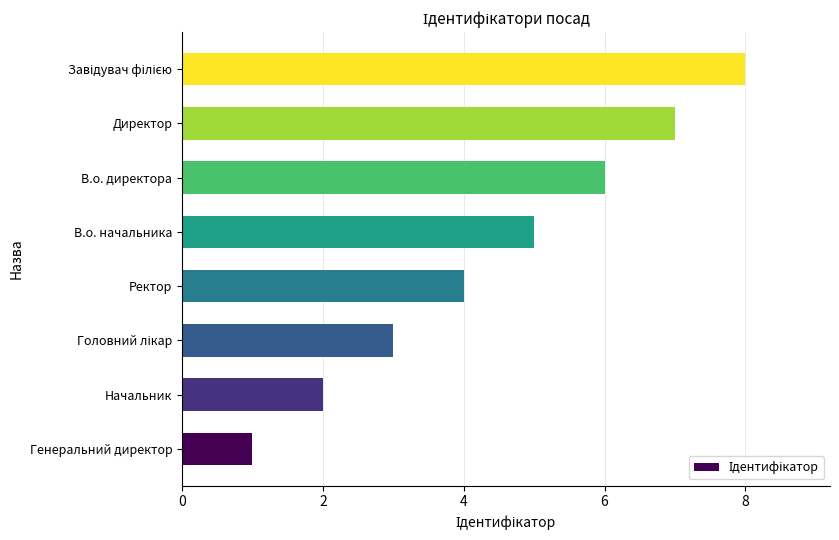

Is it true that the value at Директор is 7?

True